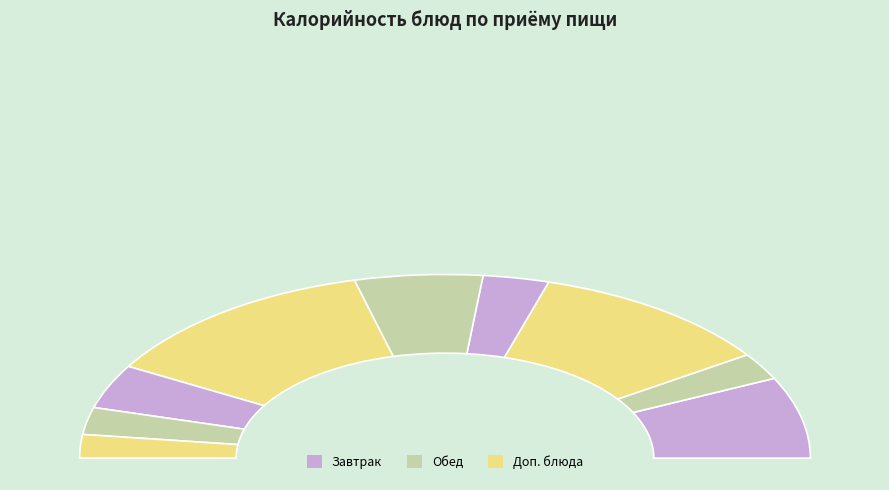

What portion of the pie excludes САЛАТ СВЕКОЛКА?

94.2%